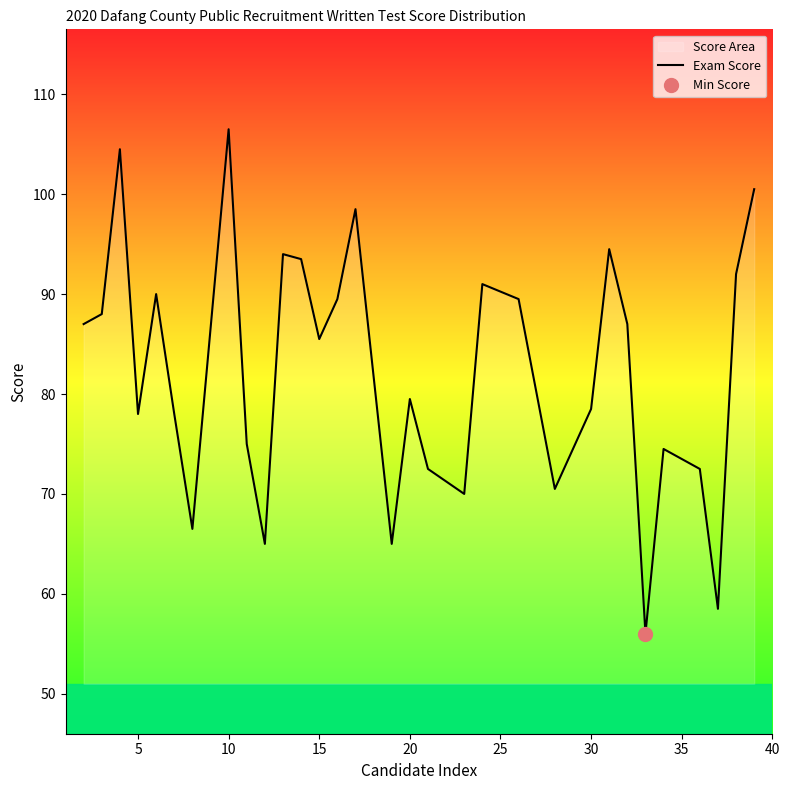

What is the difference between the maximum and minimum values?

50.5